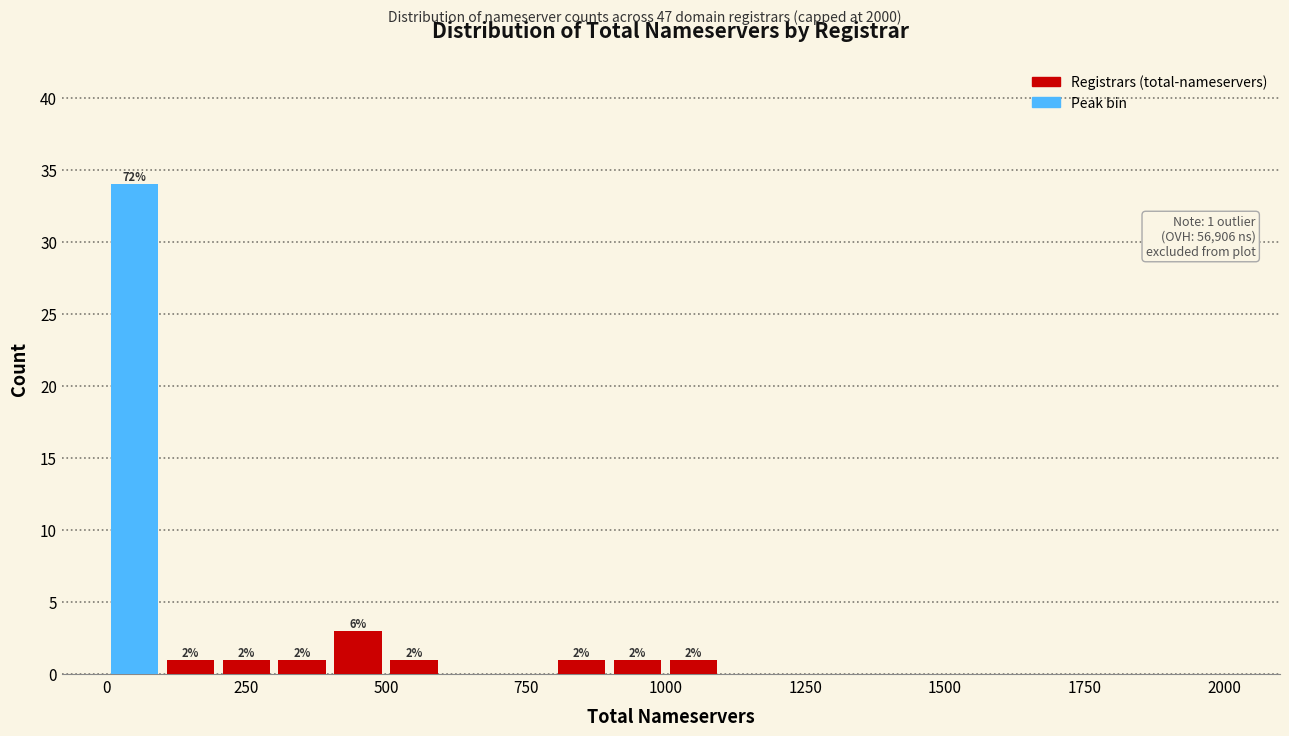

Read against the x-axis, roughly where is the centre of the tallest bar?

50